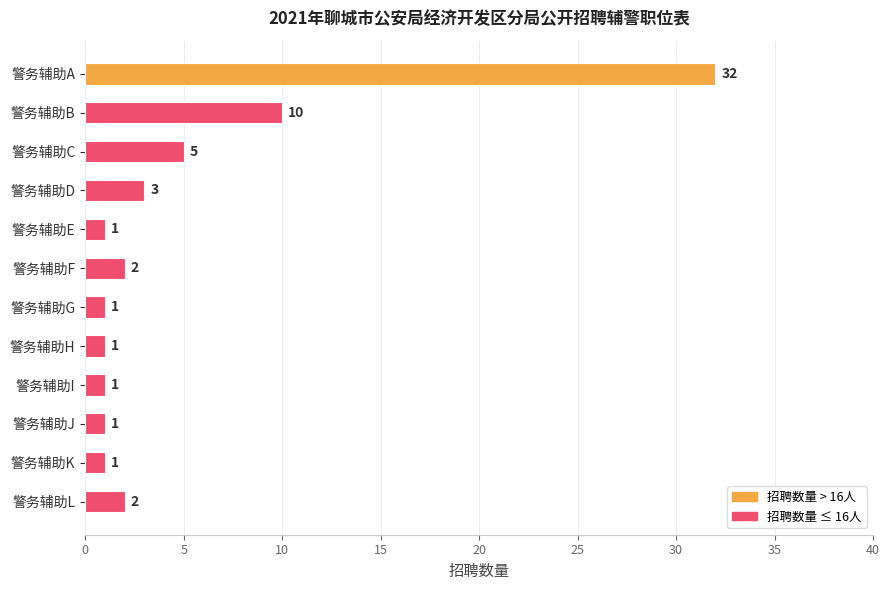

What is the change in value from 警务辅助B to 警务辅助K?

-9